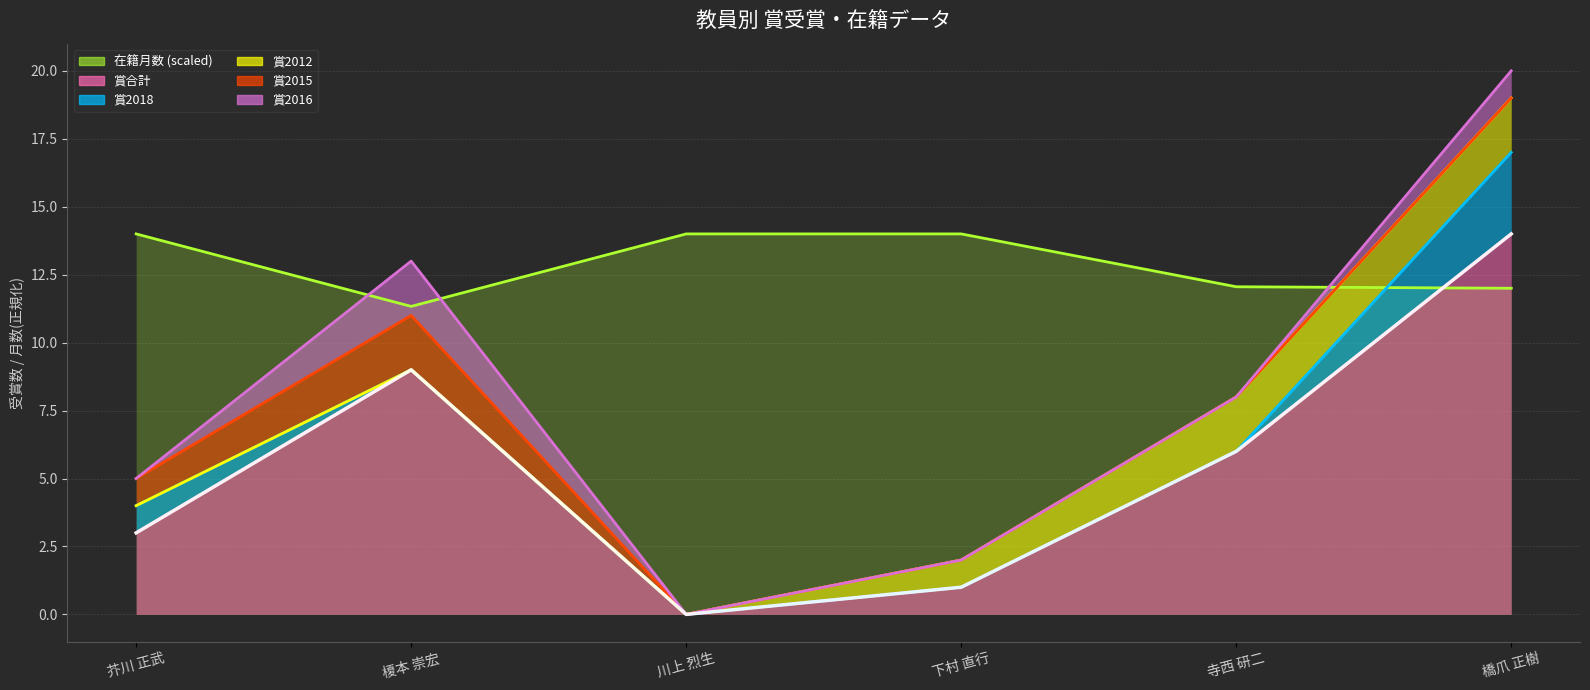

Reading left to right, extract all data points from this chart.

3	9	0	1	6	14